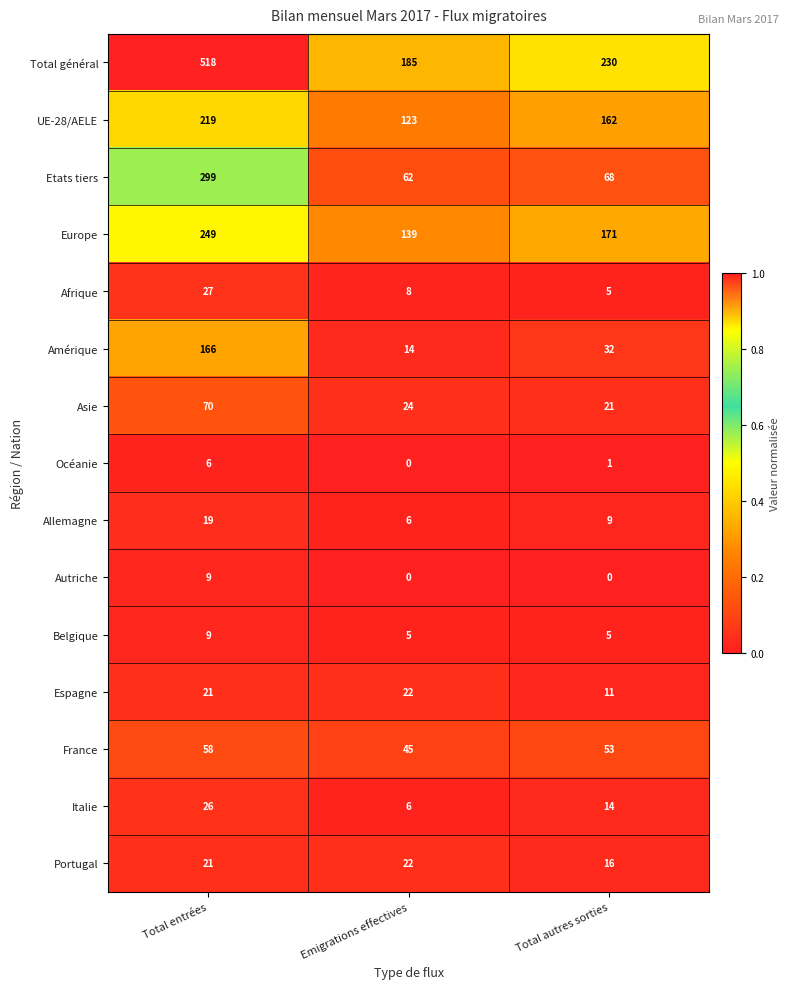

What is the maximum value for Espagne?

22